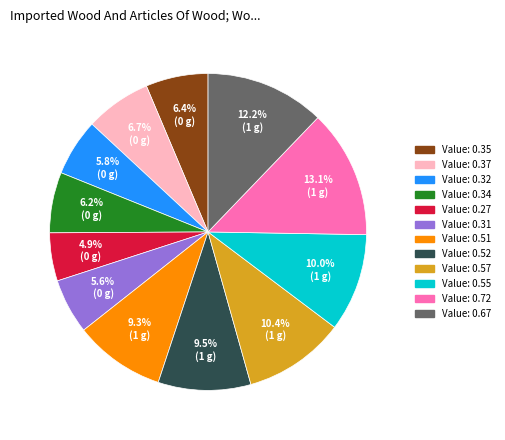

Does any single category account for the majority?

No